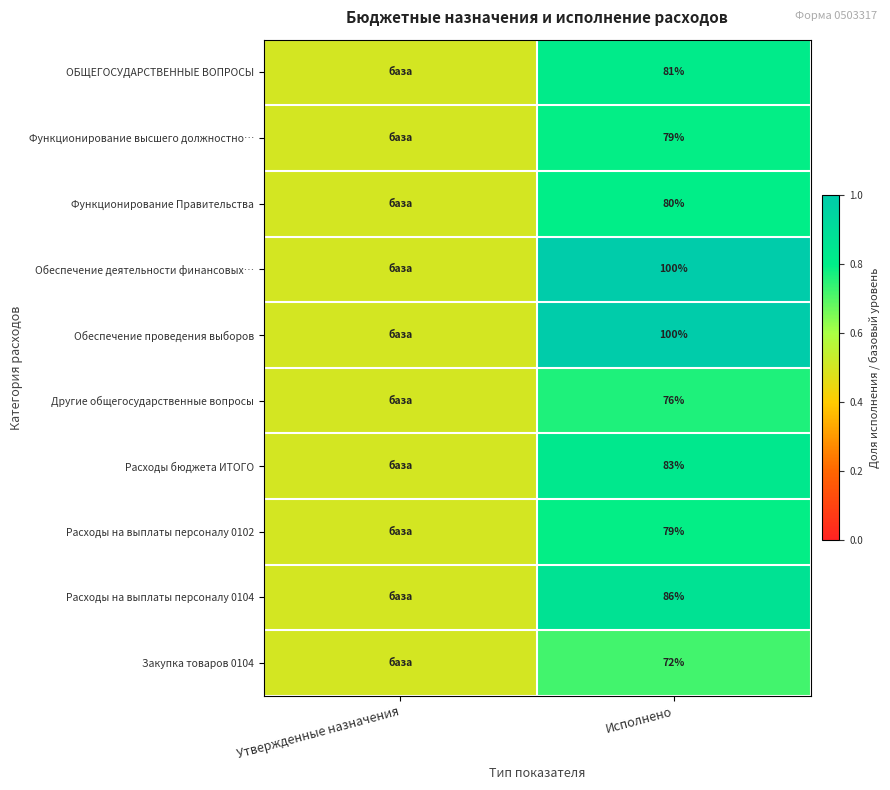

What is the difference between the highest and lowest values at Исполнено?

28.0